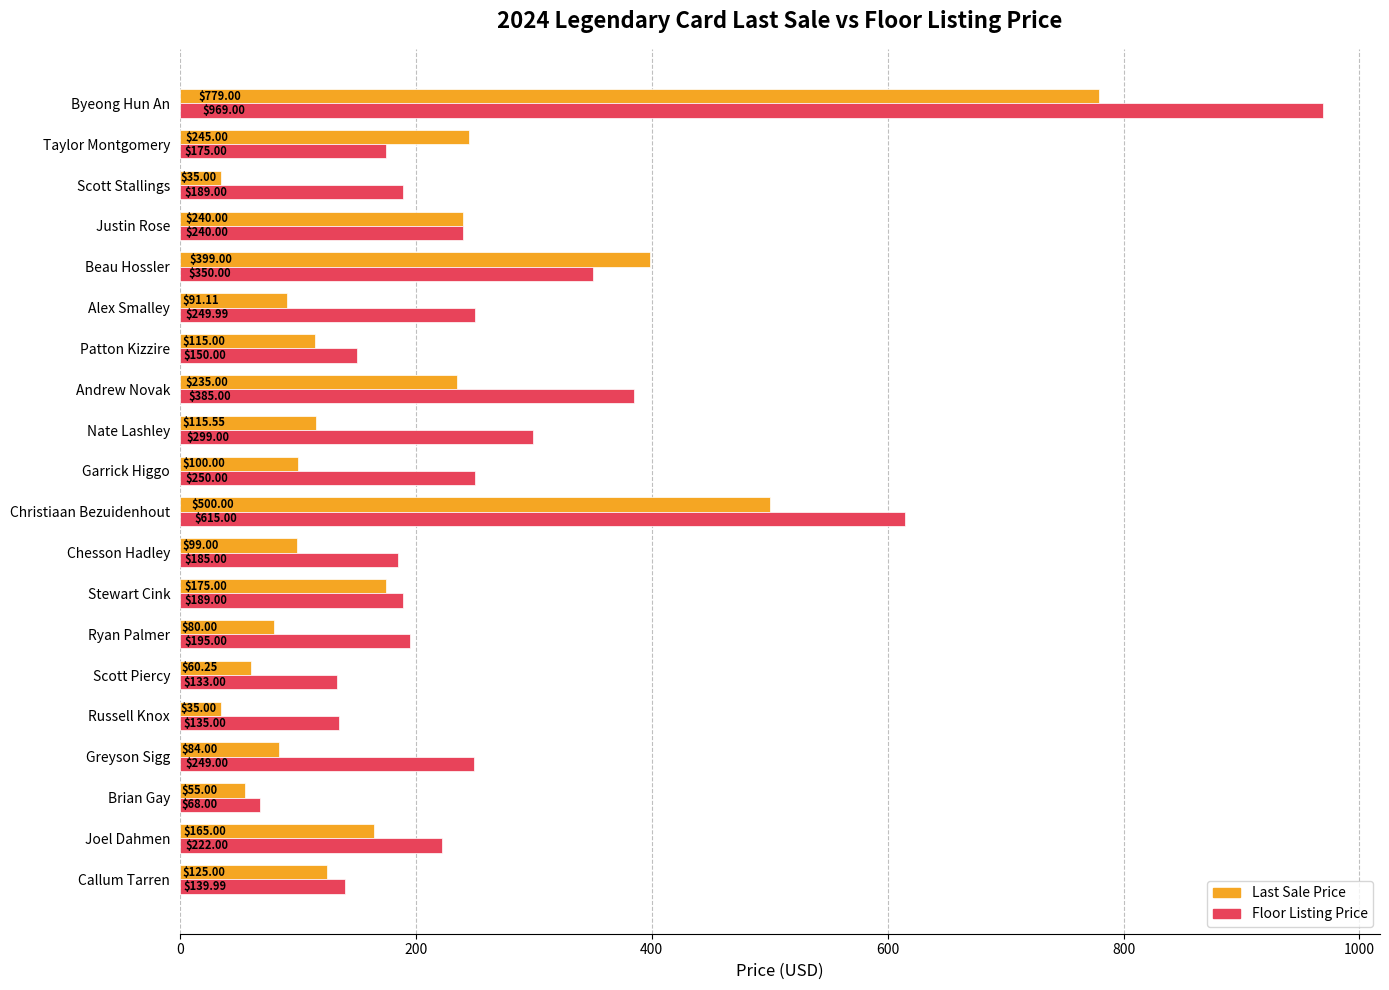

At which category does the chart reach its peak across all series?

Byeong Hun An